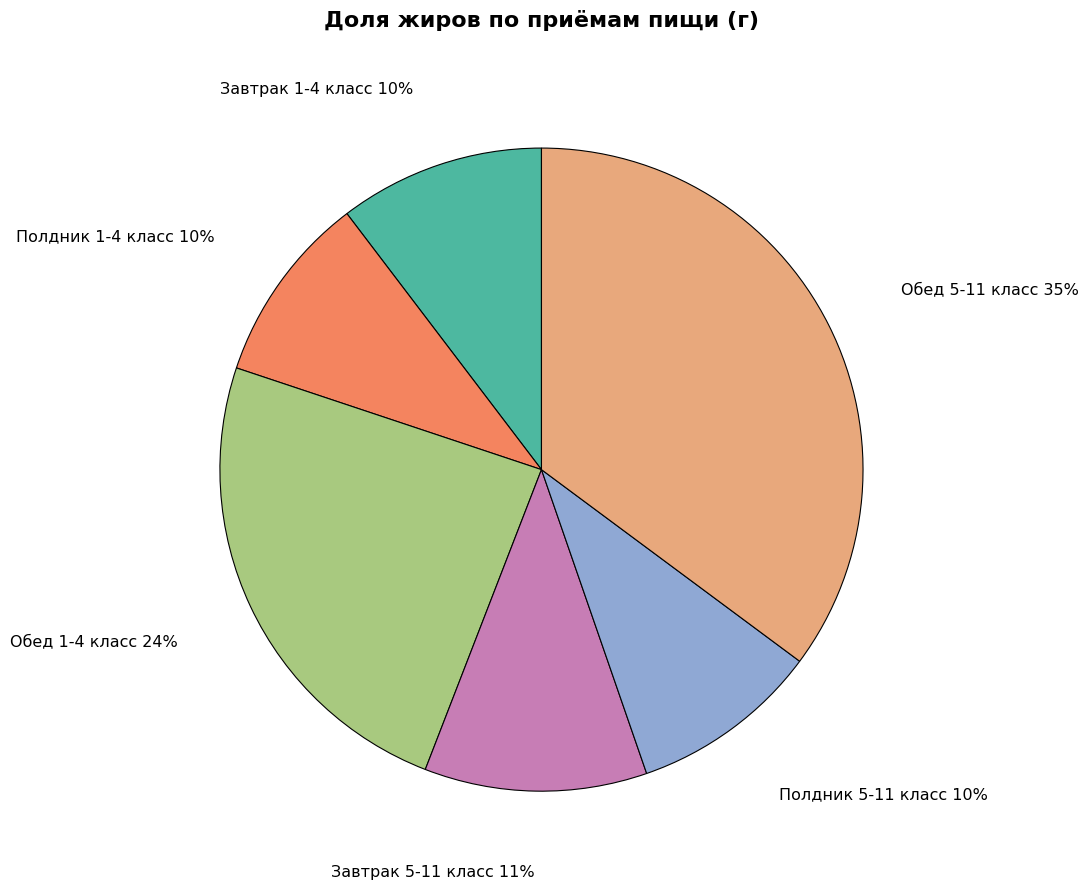

Do Обед 5-11 класс and Завтрак 1-4 класс together represent more than half of the pie?

No